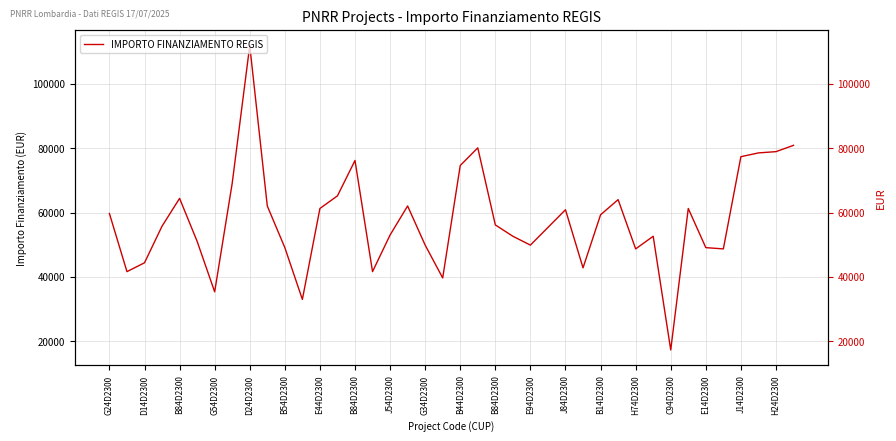

Between H74D2300 and 30, which is larger?

30